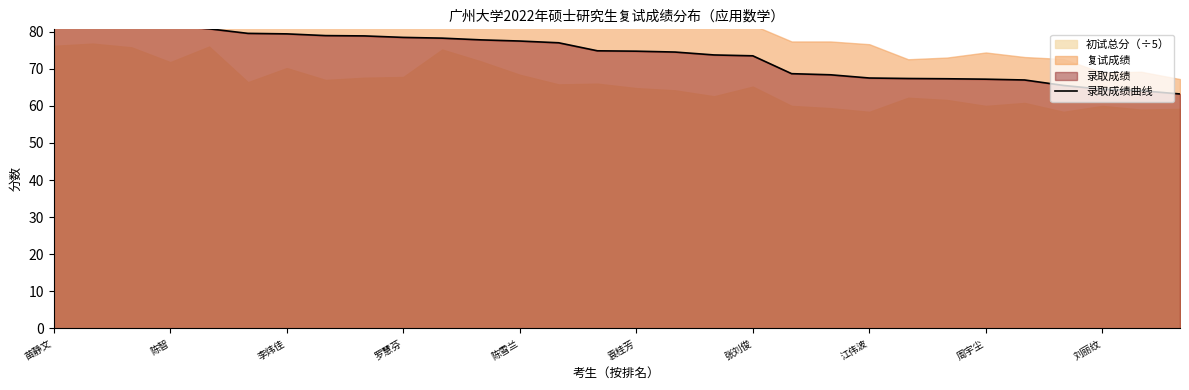

How many values exceed 74?

17